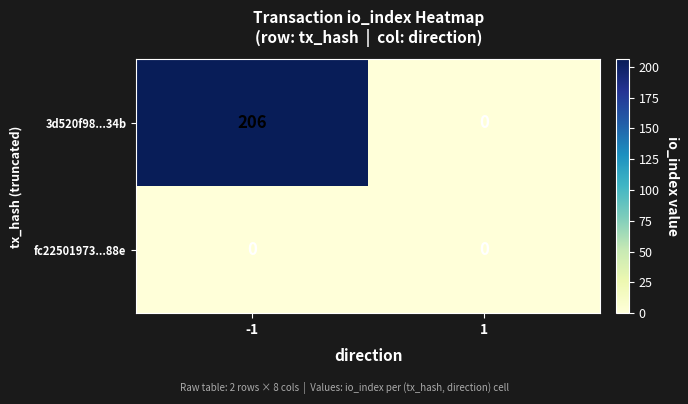

Rank the categories by 3d520f98...34b value from lowest to highest.

1, -1